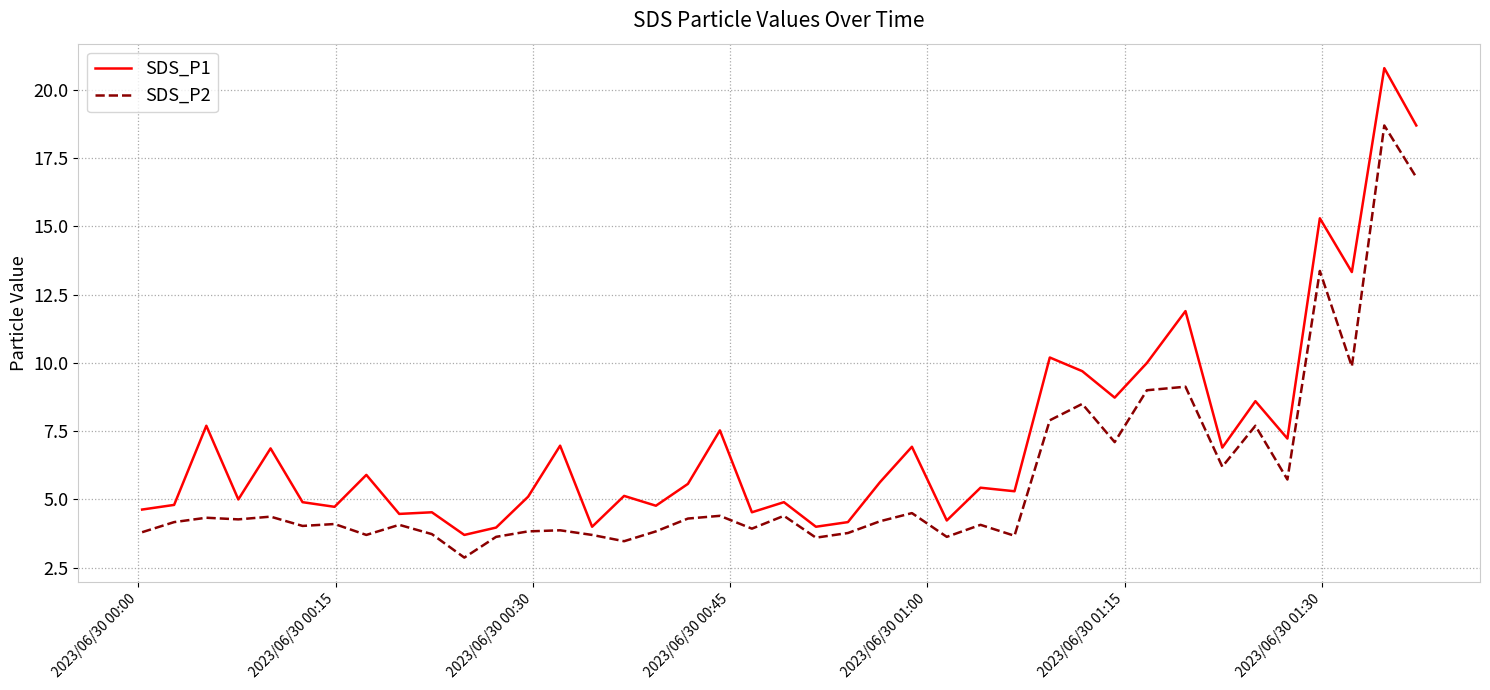

What is the maximum value for SDS_P2?

18.7